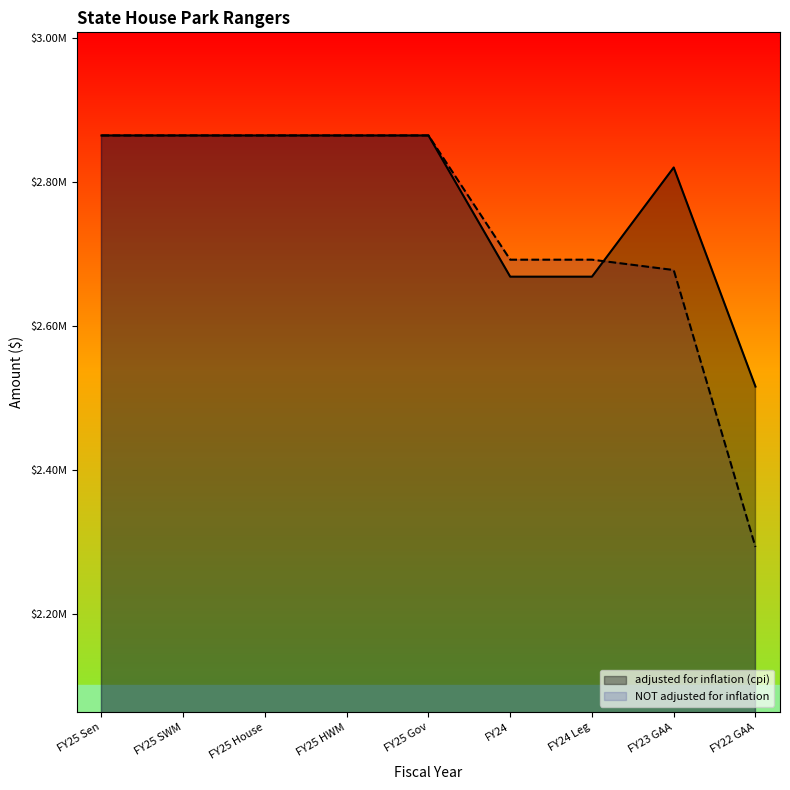

What is the label of the 9th point from the left?

FY22 GAA